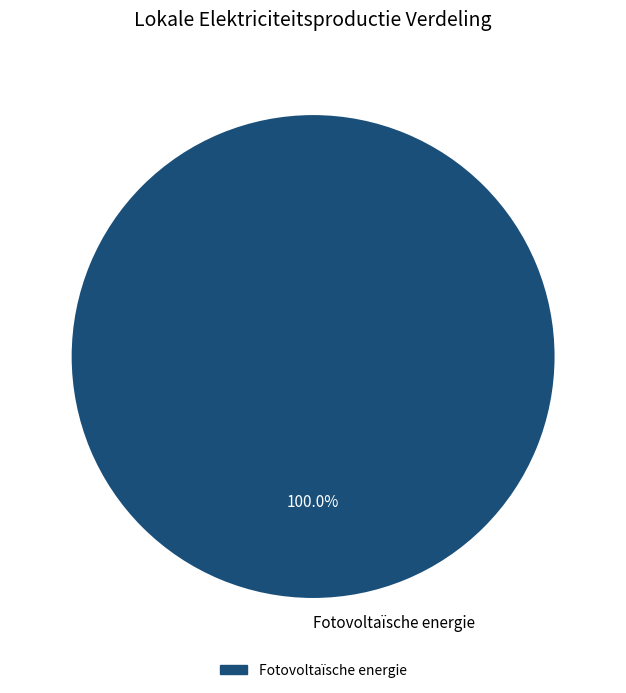

Does Fotovoltaïsche energie account for over 50% of the chart?

Yes